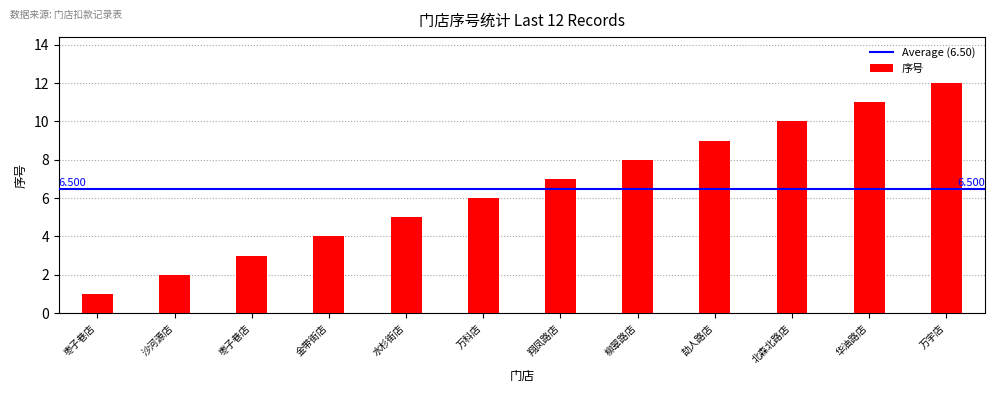

How many bars are there in total?

12